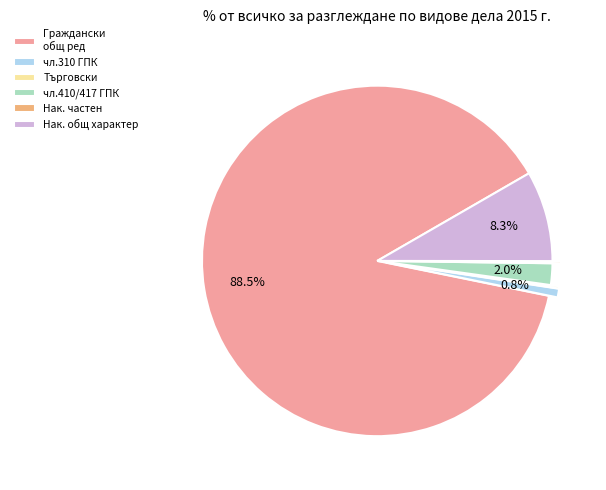

What is the majority slice?

Граждански общ ред